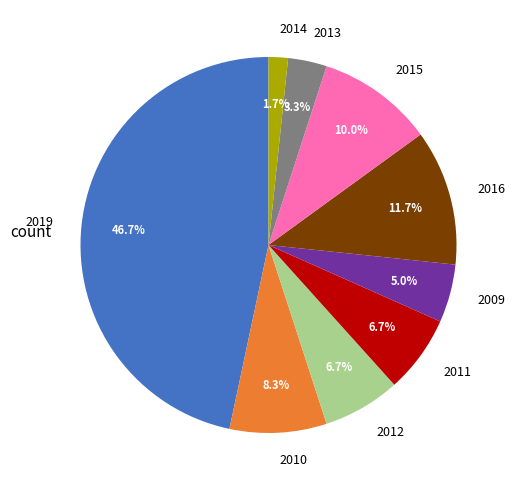

Approximately how many times larger is the value at 2010 compared to 2019?

0.2